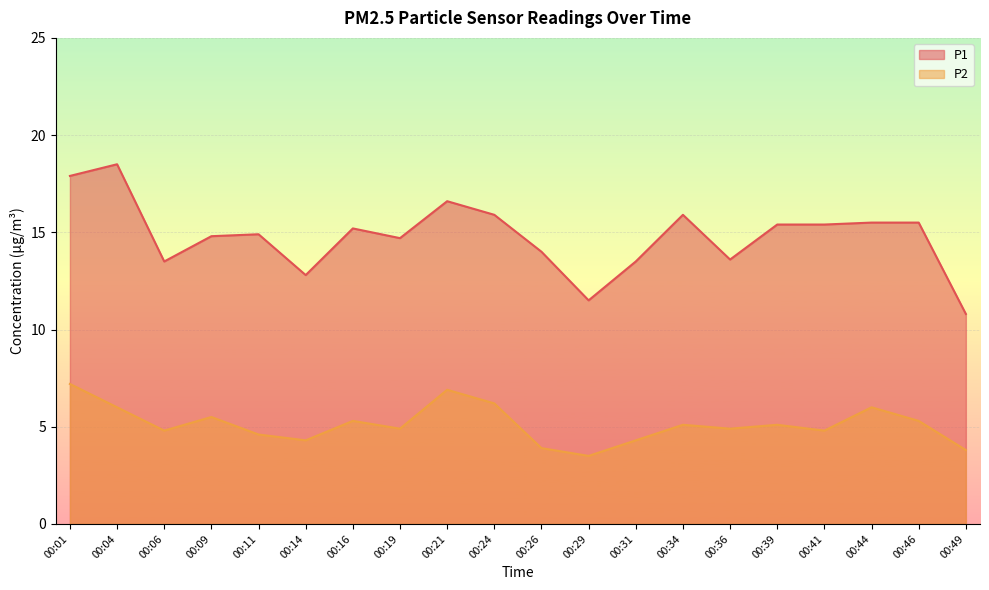

What is the difference between the second highest and second lowest values in the P2 series?

3.1